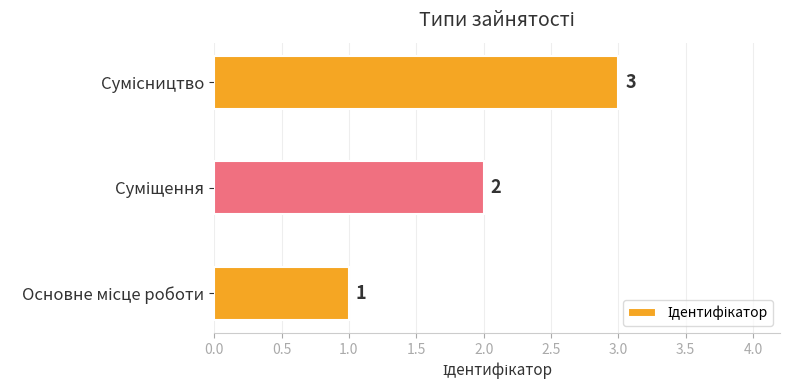

How many values are below 2?

1